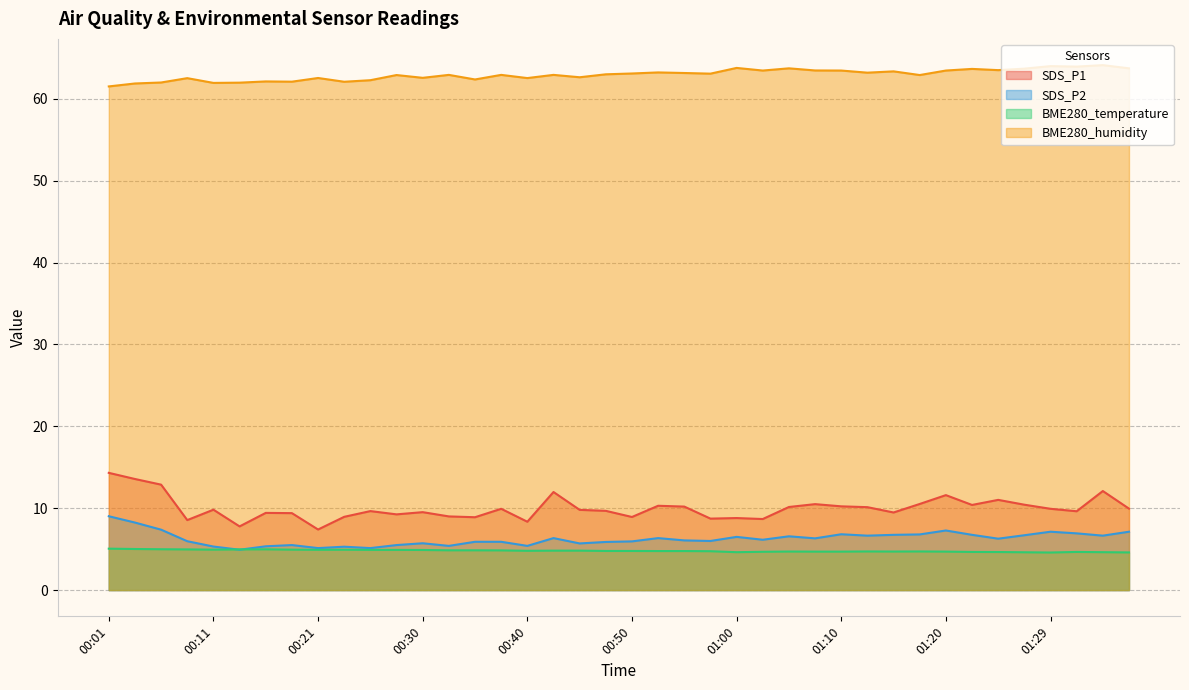

List the series in order of their peak value, lowest first.

BME280_temperature, SDS_P2, SDS_P1, BME280_humidity